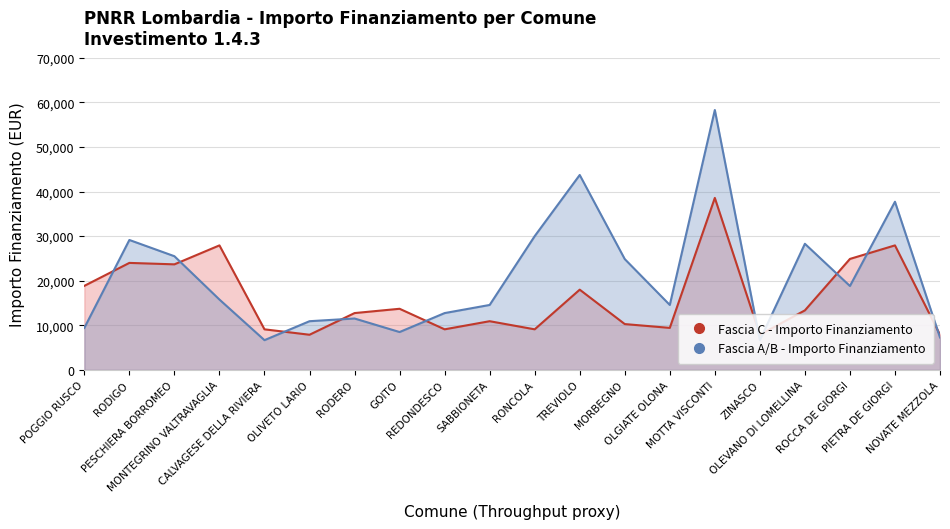

What position from the left is NOVATE MEZZOLA?

20